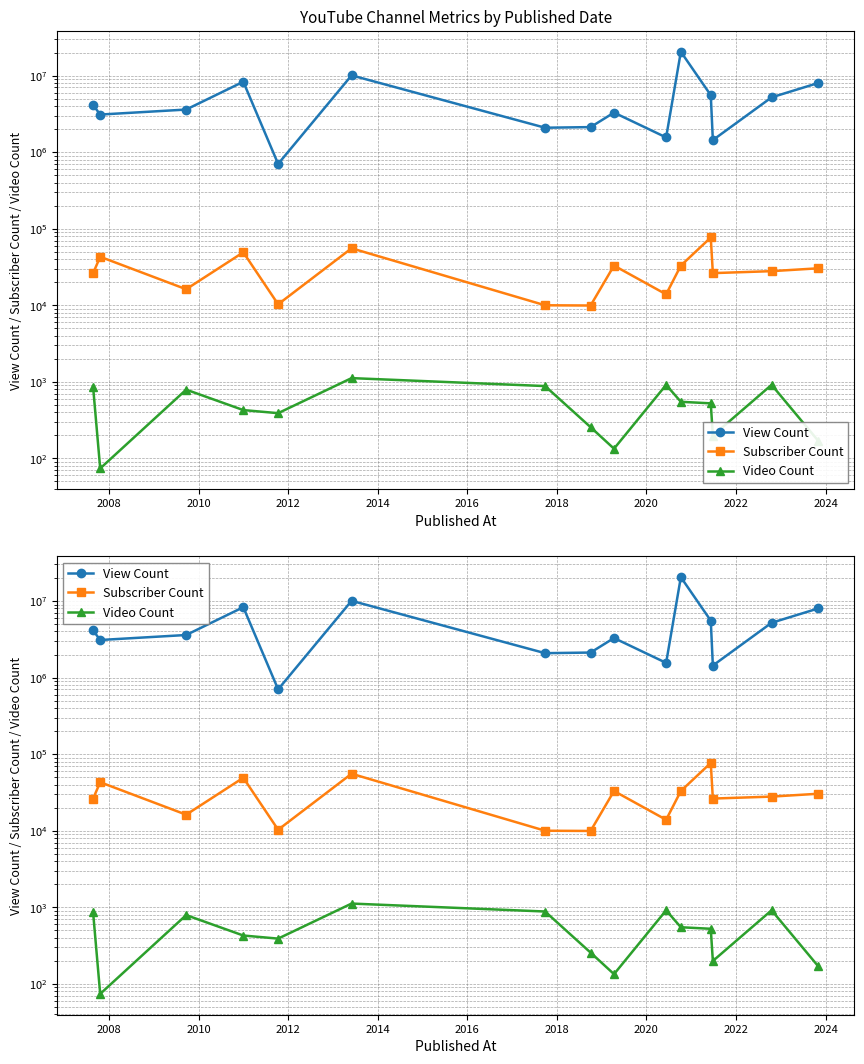

Reading left to right, what are all the values shown in this chart?

View Count: 4121444	3095517	3597752	8302513	701759	10058215	2083355	2122599	3284207	1556406	20478617	5539844	1436265	5194259	7993131
Subscriber Count: 26200	43000	16200	49200	10300	55500	10000	9930	33000	13900	33000	76800	26300	27900	30400
Video Count: 863	74	791	428	390	1119	881	256	134	913	549	524	199	914	170